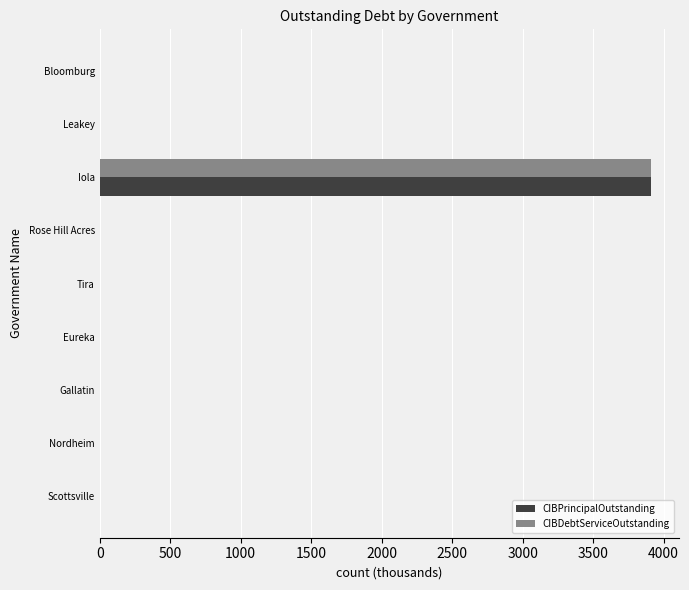

The CIBPrincipalOutstanding series shows -1428 at Scottsville. True or false?

False